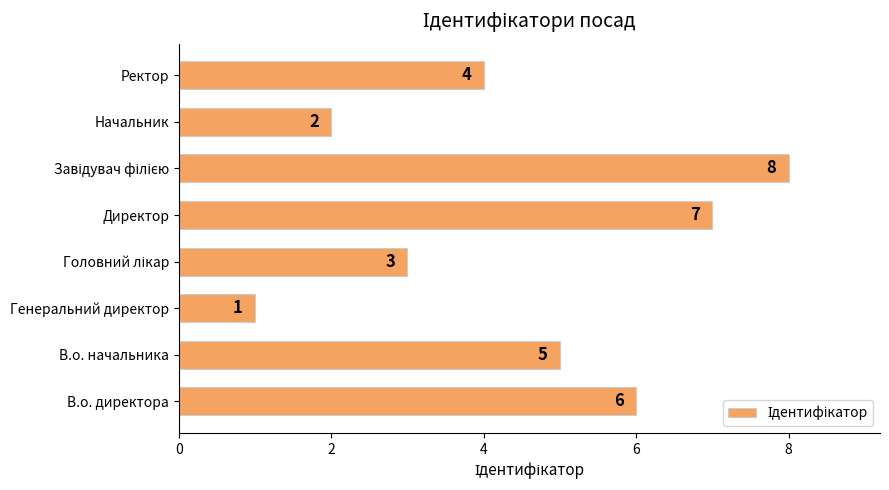

Reading top to bottom, what are all the values shown in this chart?

4	2	8	7	3	1	5	6